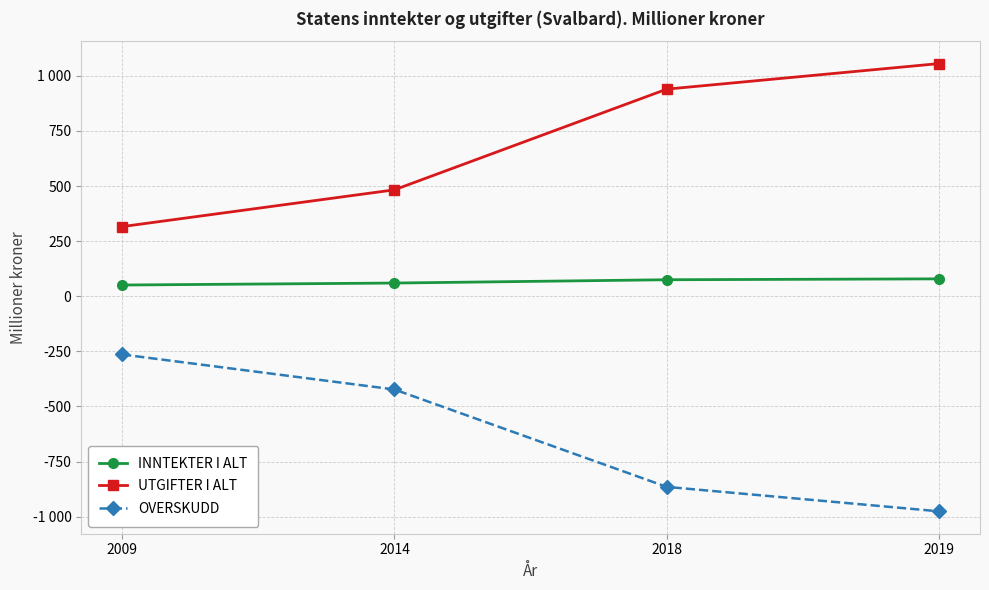

At which category is the sum across all series the highest?

2019